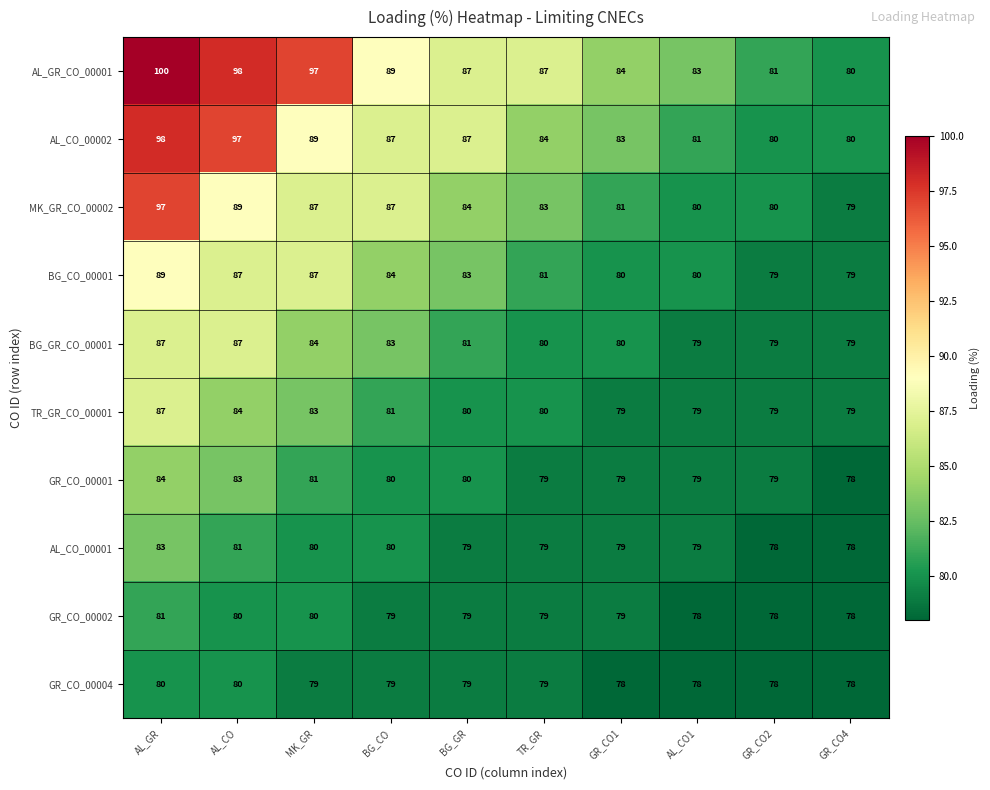

What is the greatest value displayed?

100